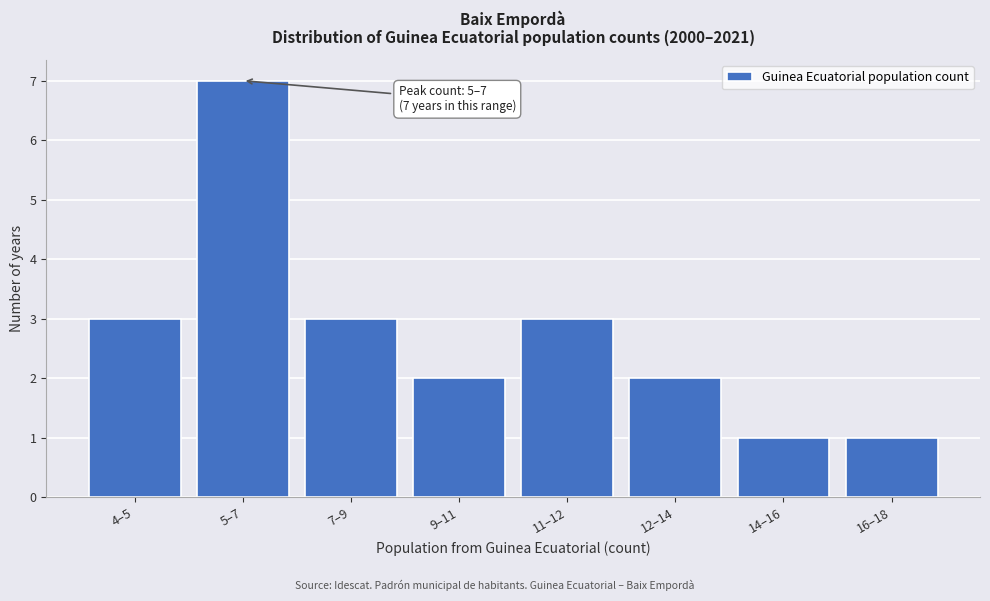

Reading left to right, transcribe all the data shown in this chart.

4–5=3	5–7=7	7–9=3	9–11=2	11–12=3	12–14=2	14–16=1	16–18=1